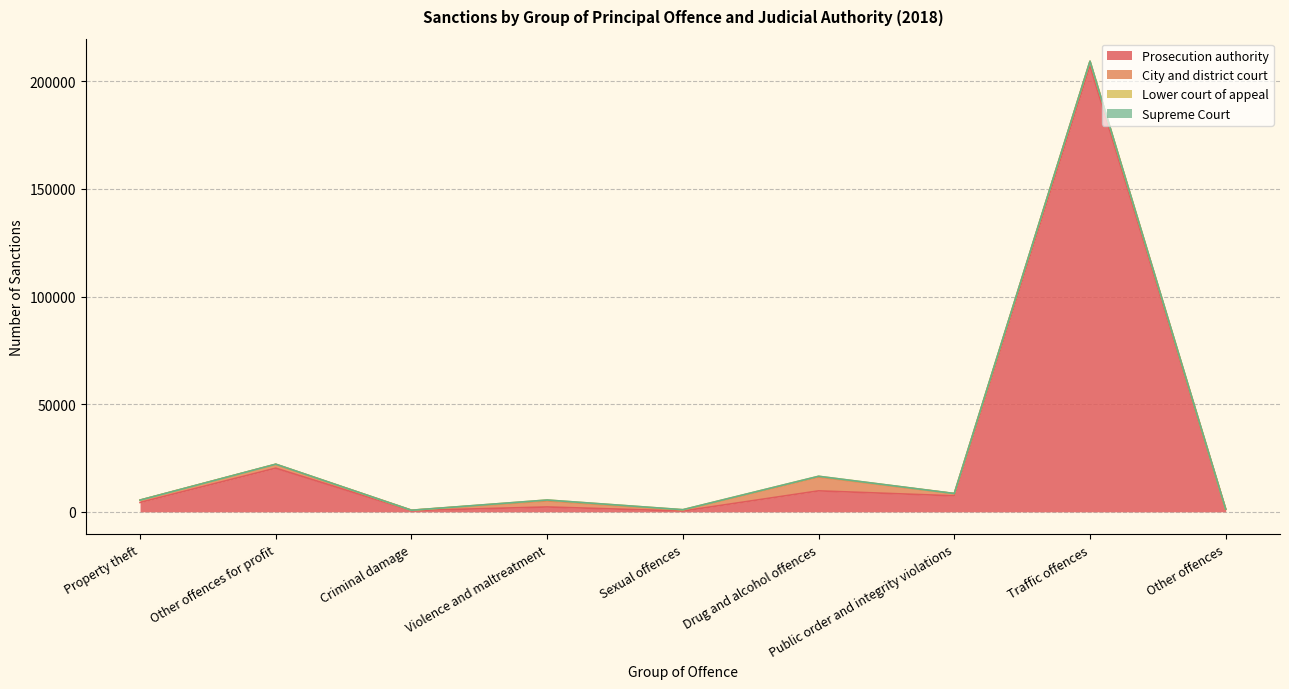

After their last crossing, which series has the higher values: City and district court or Prosecution authority?

Prosecution authority